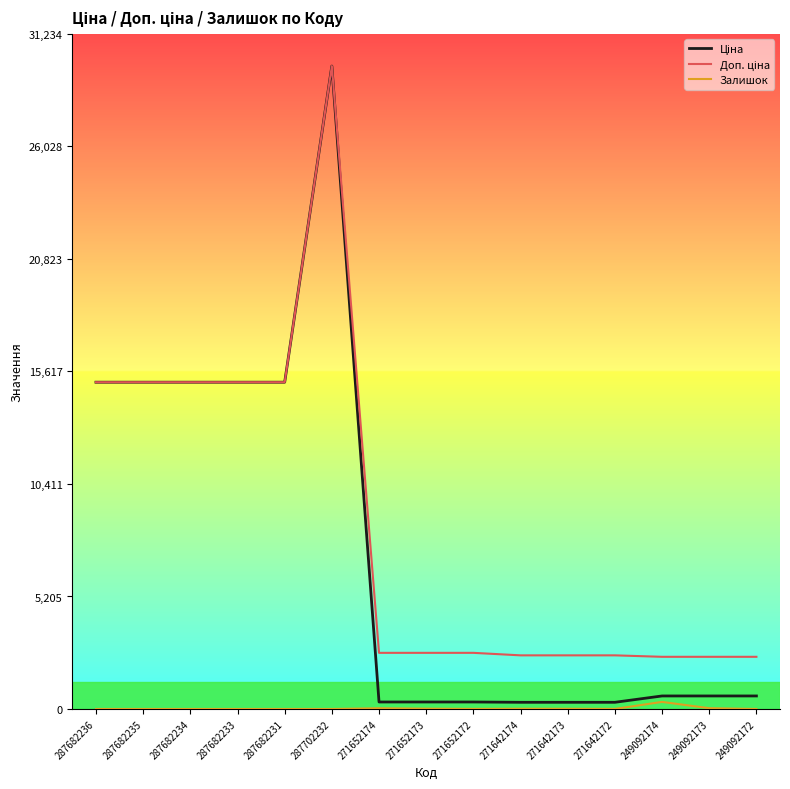

At which category does the chart reach its peak across all series?

287702232